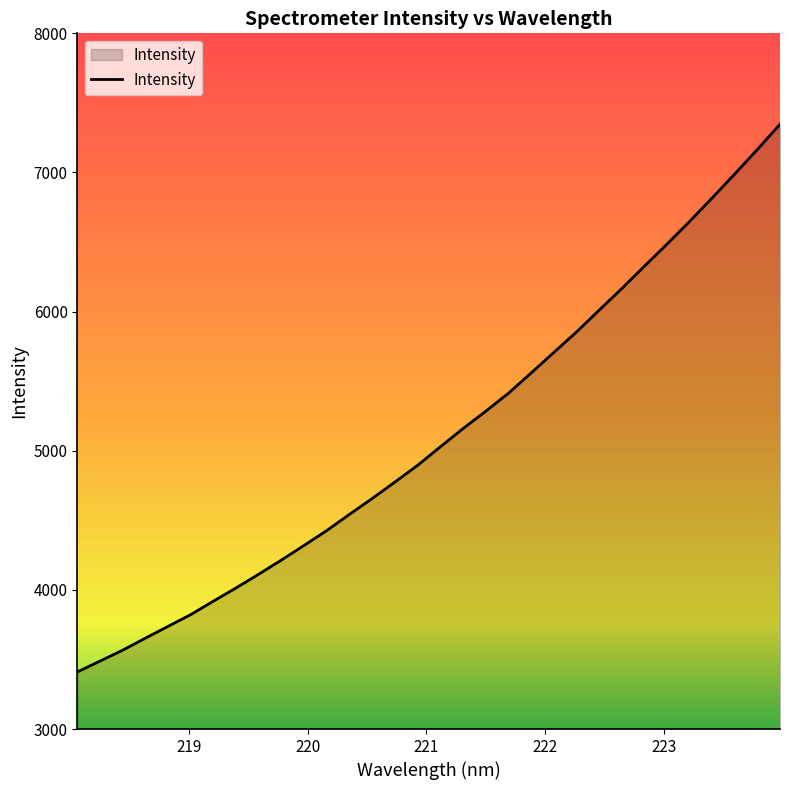

Does the chart have visible grid lines?

No